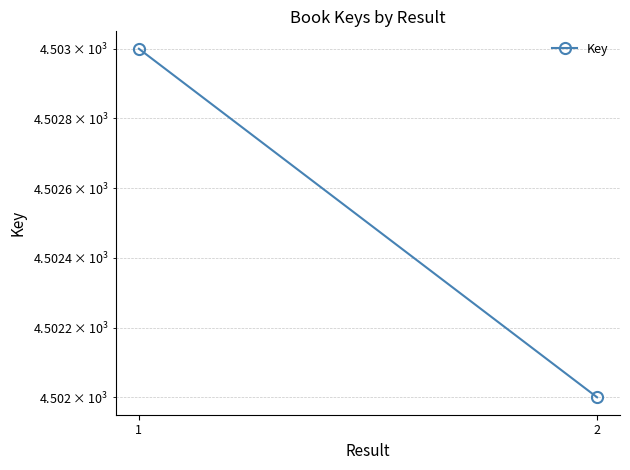

Rank the categories by value from lowest to highest.

2, 1